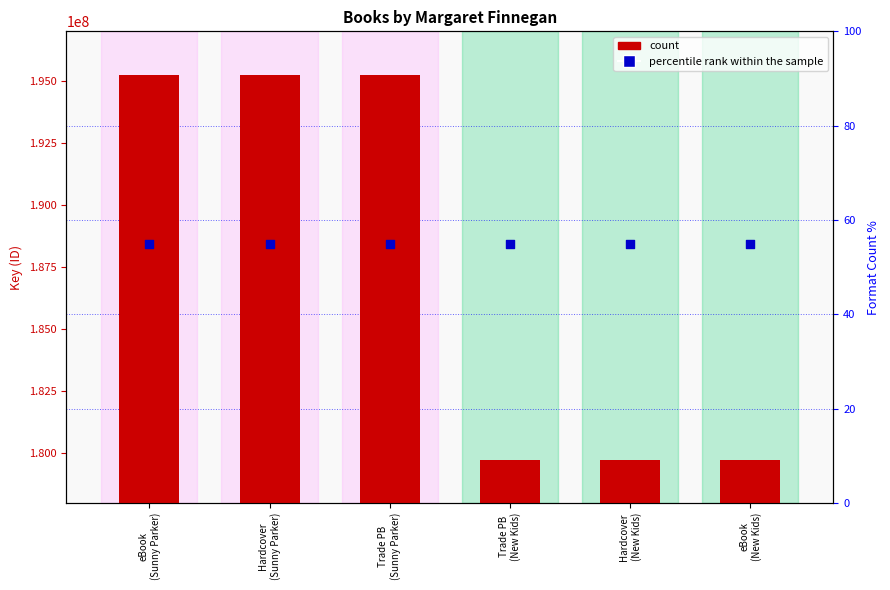

Which series has the largest total across all categories?

percentile rank within the sample